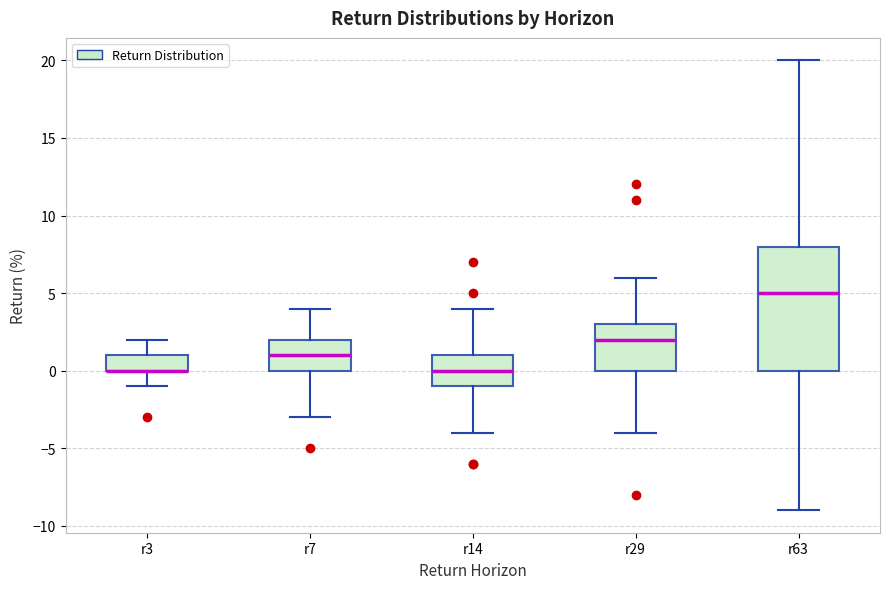

Where is the lower edge of the box for r3 on the y-axis? The values are not printed on the chart, so give them approximately, as read against the axis.

0